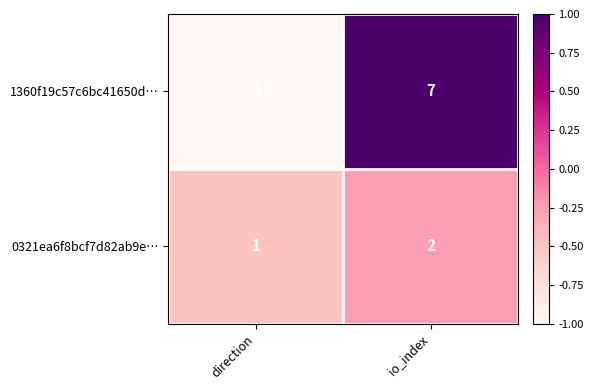

The value of 0321ea6f8bcf7d82ab9e… at io_index is 1. True or false?

False